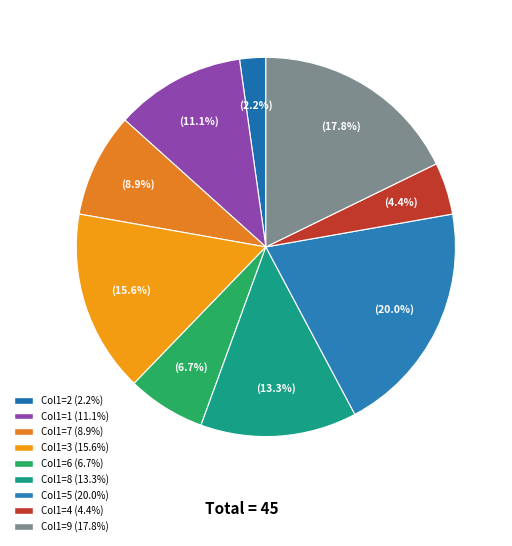

How many segments does this pie chart have?

9